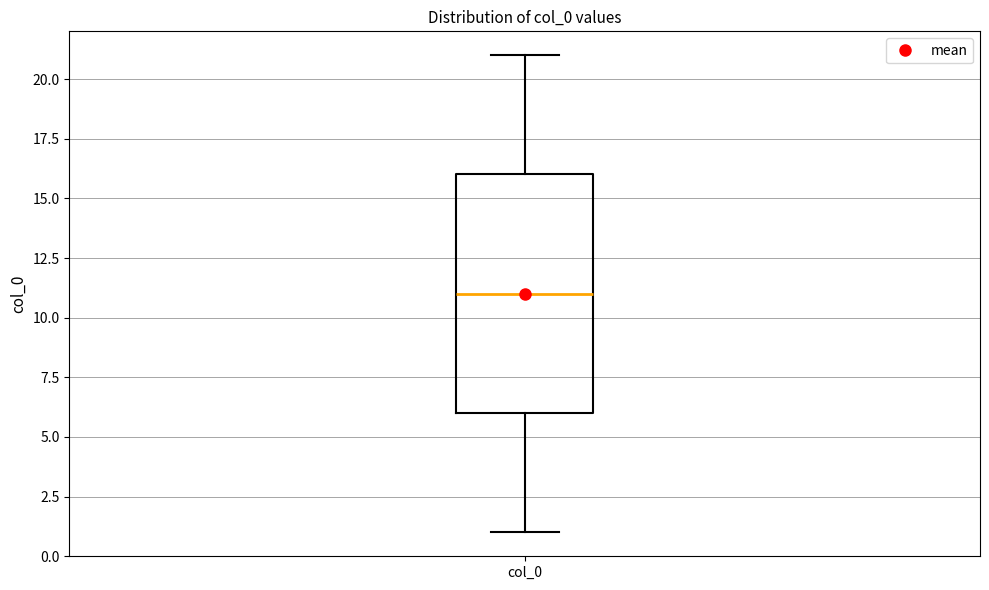

Where does the median line of the box for col_0 sit on the y-axis? The values are not printed on the chart, so give them approximately, as read against the axis.

11